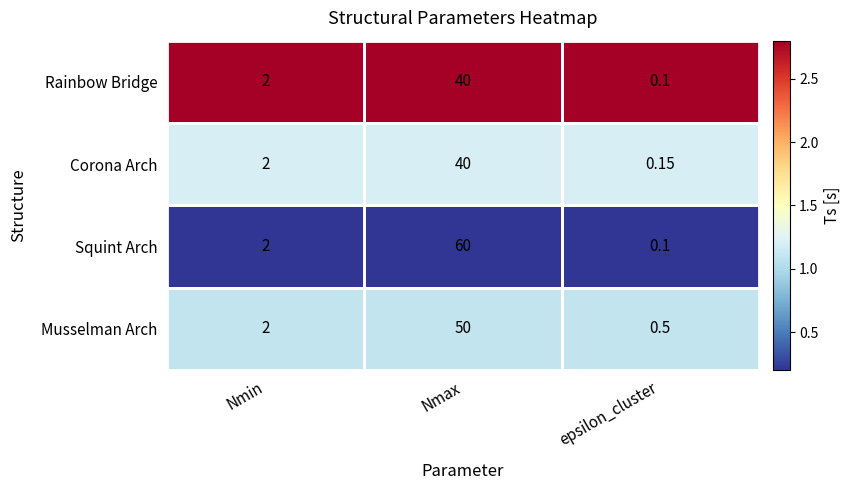

Count the number of data series in this chart.

4